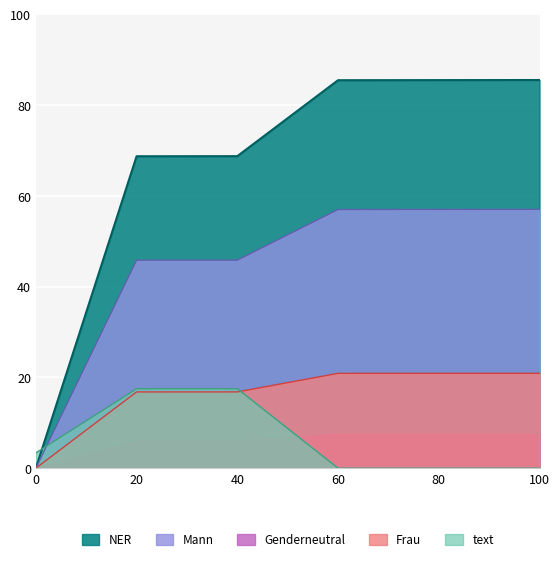

Which series has the widest spread of values?

NER